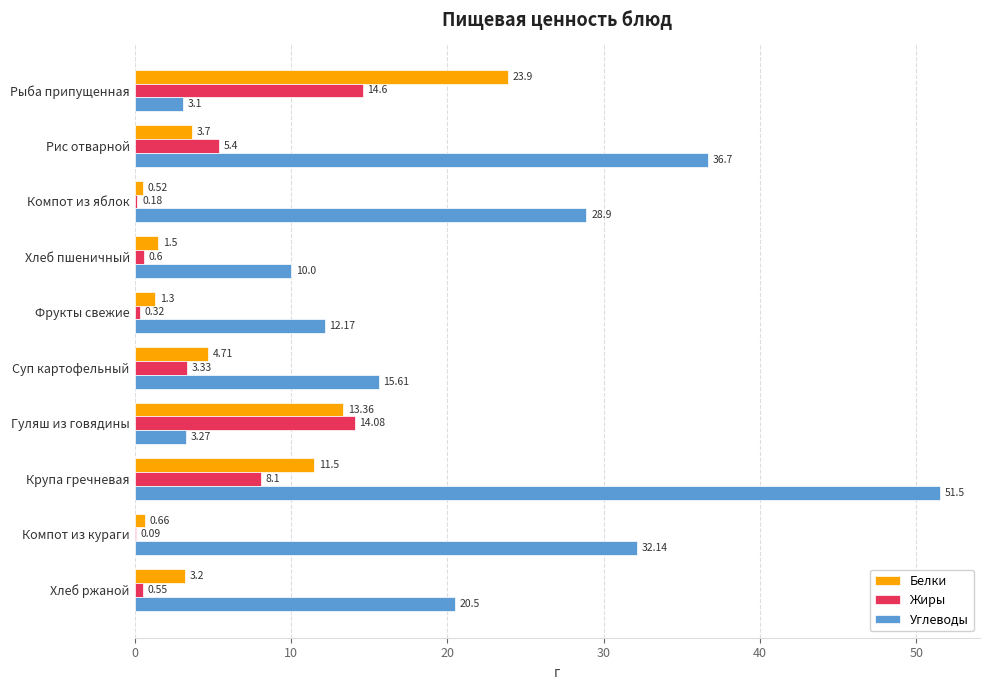

Which series changed the most between Рыба припущенная and Фрукты свежие?

Белки